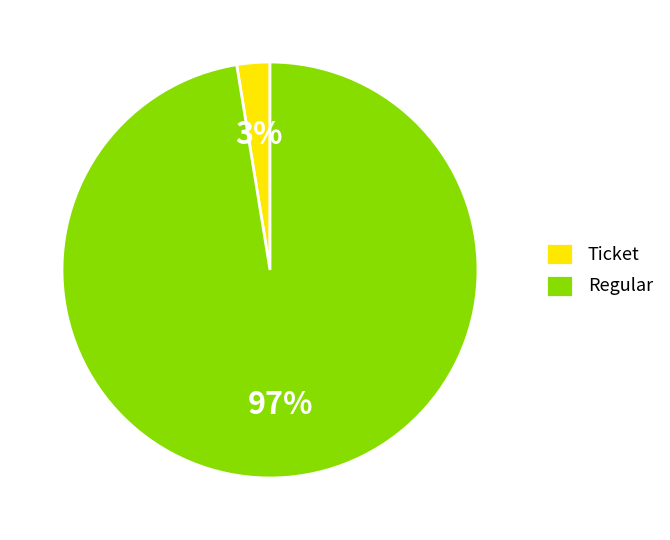

Rank the categories by value from highest to lowest.

Regular, Ticket